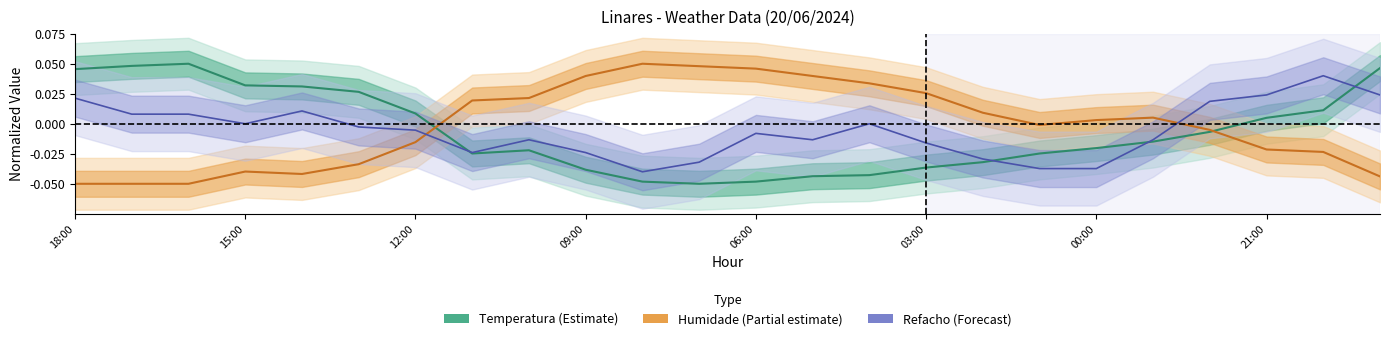

How many interior local valleys does the Refacho (Forecast) series have?

4